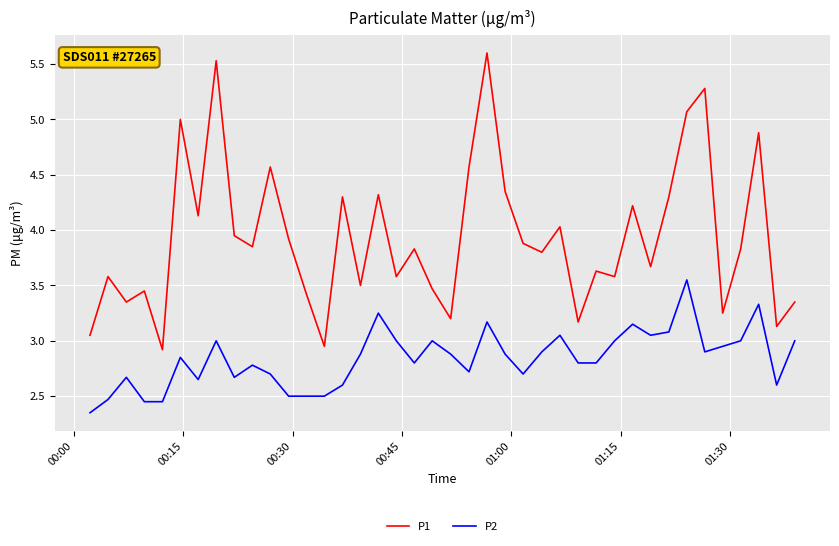

Which series has the widest spread of values?

P1